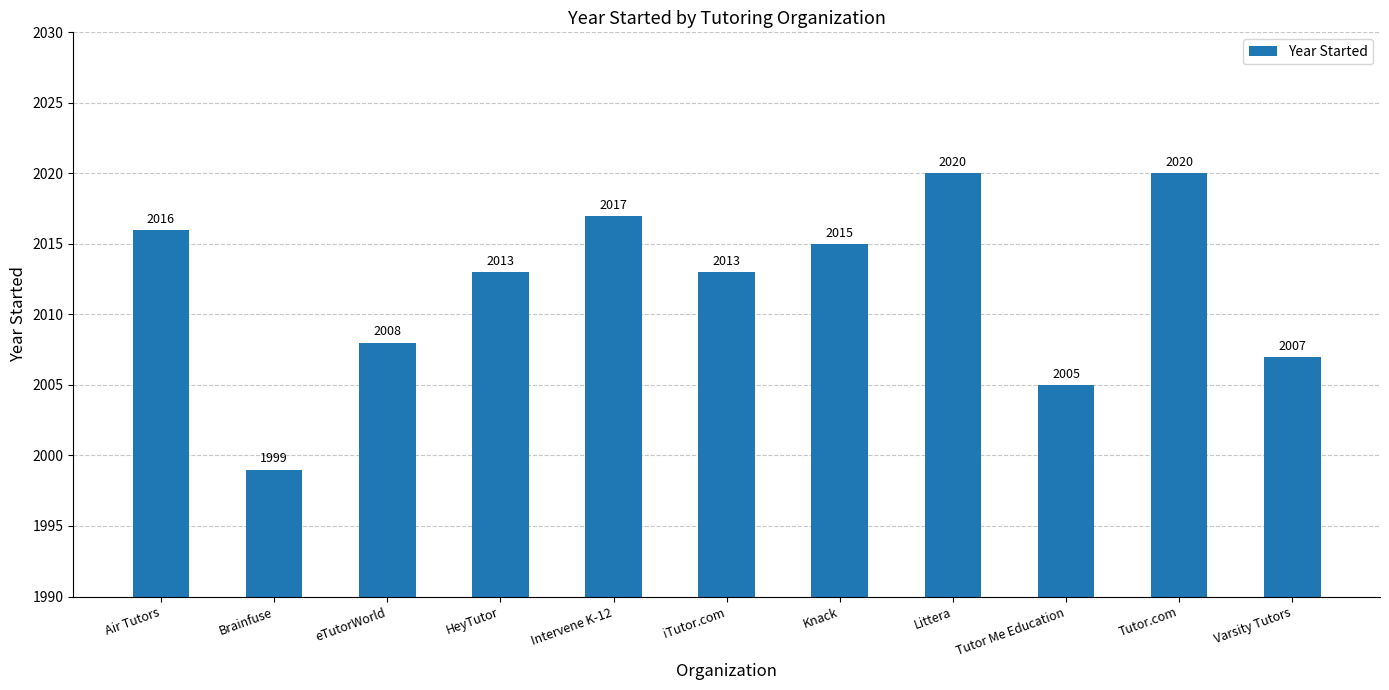

What is the difference between the values at iTutor.com and Air Tutors?

3